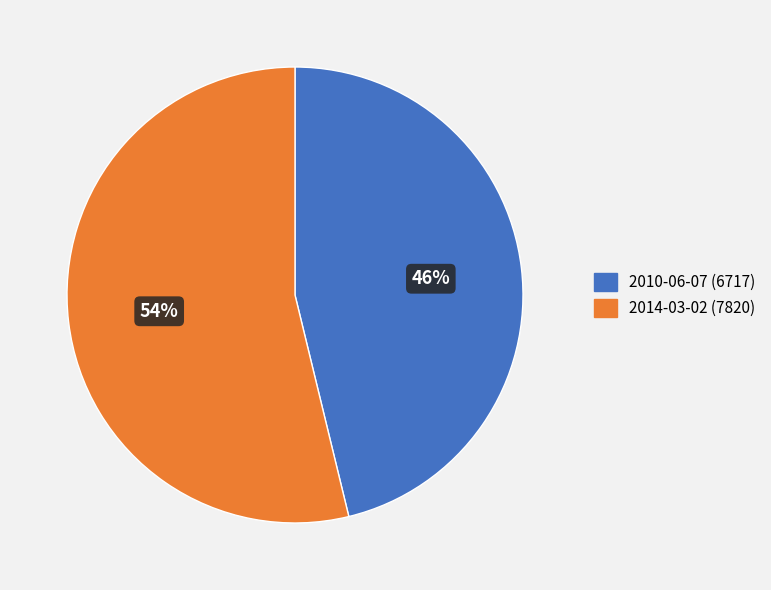

To the nearest percent, what percentage of the pie is 2014-03-02 (7820)?

54%